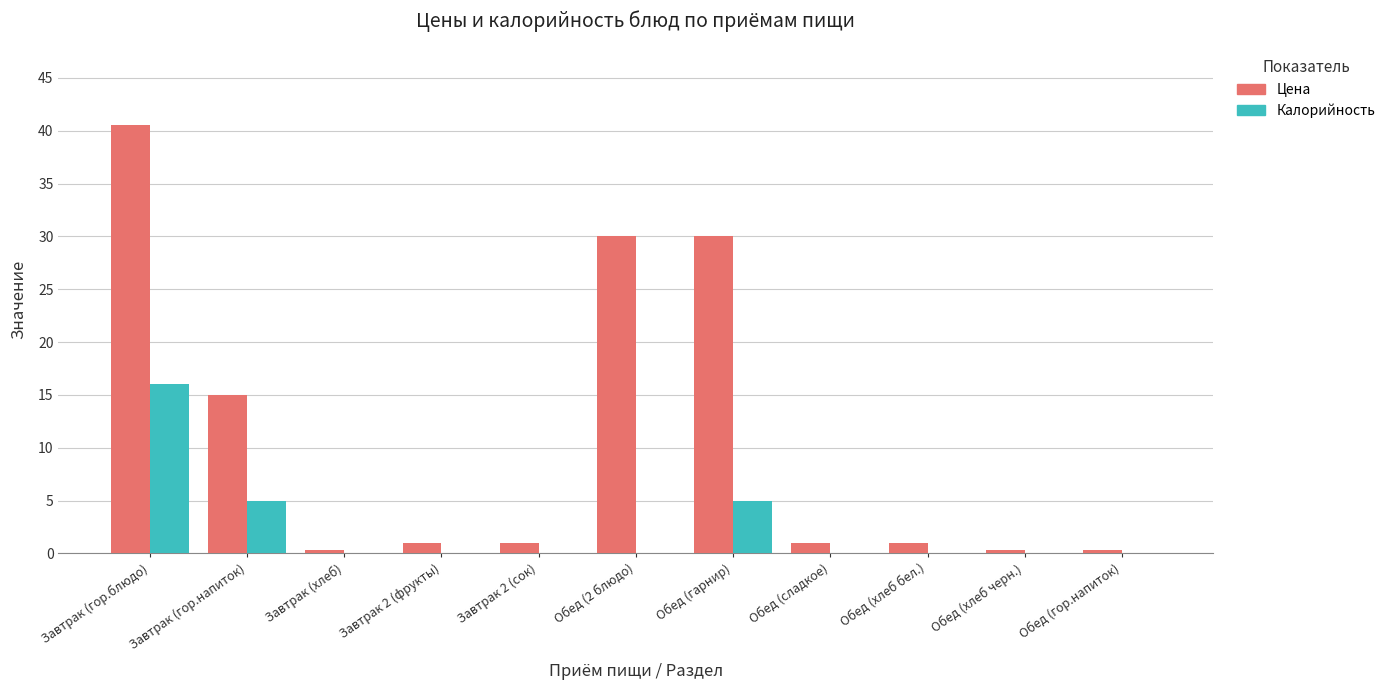

What is the maximum value for Цена?

40.5